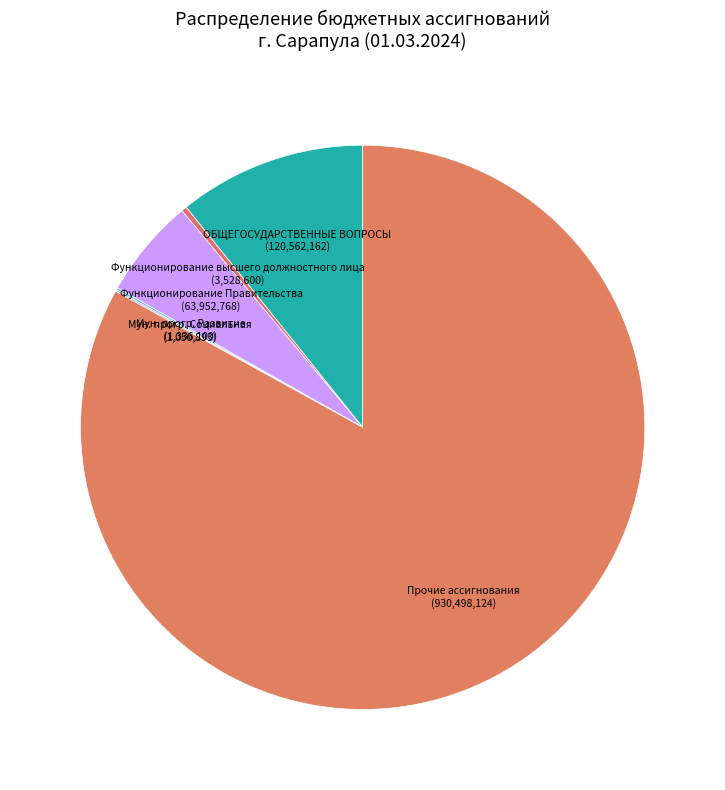

How many slices are in this pie chart?

6